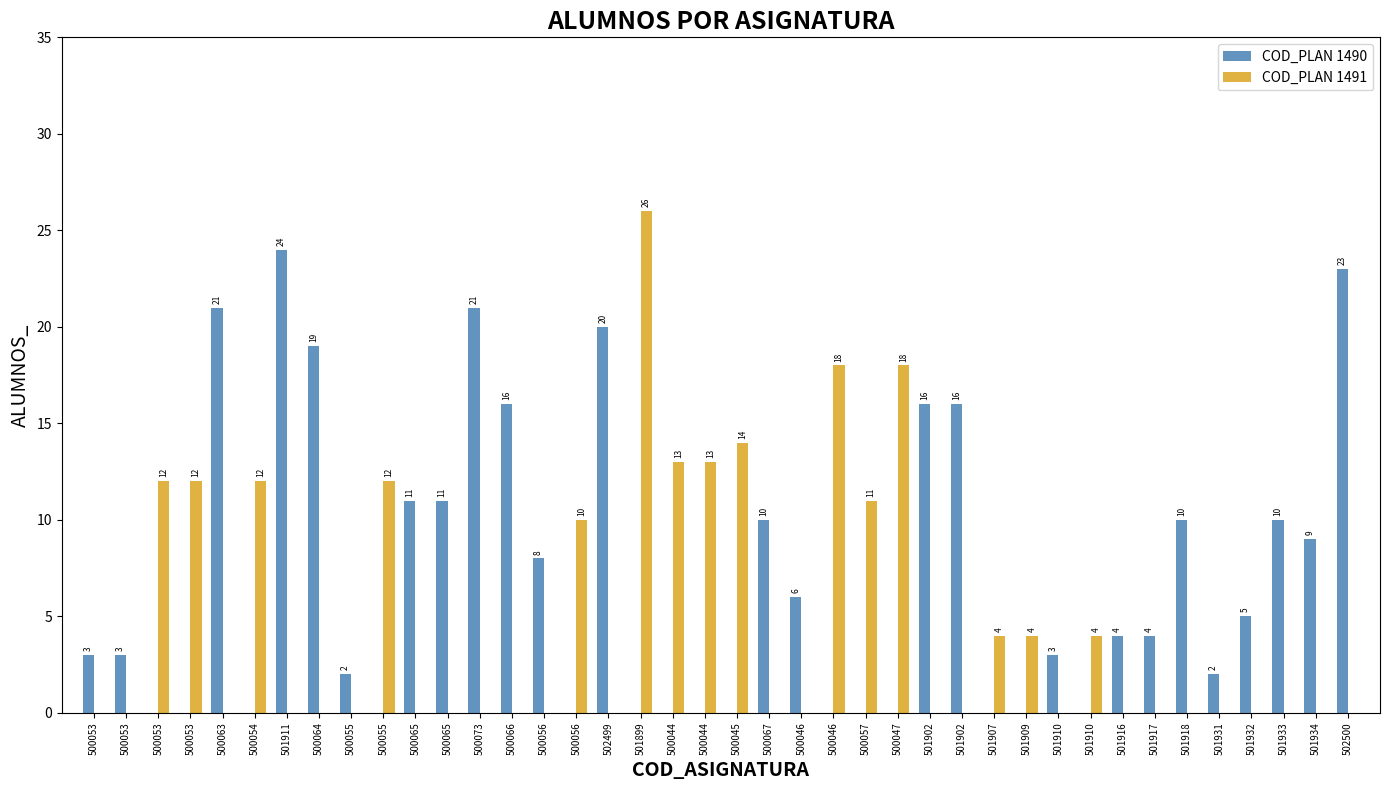

Reading left to right, list all the values displayed in this chart.

COD_PLAN 1490: 3	3	0	0	21	0	24	19	2	0	11	11	21	16	8	0	20	0	0	0	0	10	6	0	0	0	16	16	0	0	3	0	4	4	10	2	5	10	9	23
COD_PLAN 1491: 0	0	12	12	0	12	0	0	0	12	0	0	0	0	0	10	0	26	13	13	14	0	0	18	11	18	0	0	4	4	0	4	0	0	0	0	0	0	0	0